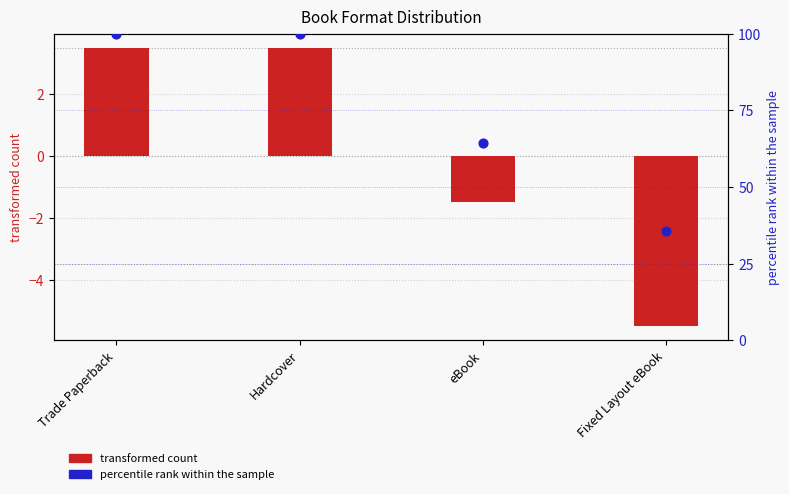

Is the value of percentile rank within the sample at eBook greater than the value of transformed count at Trade Paperback?

Yes